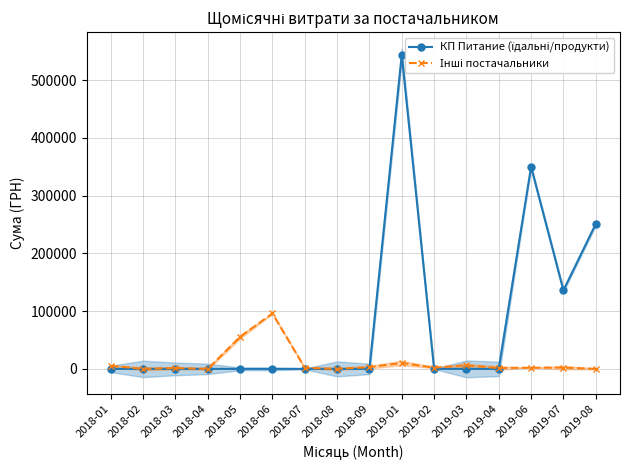

Read the Інші постачальники value at 2019-06.

2000.0